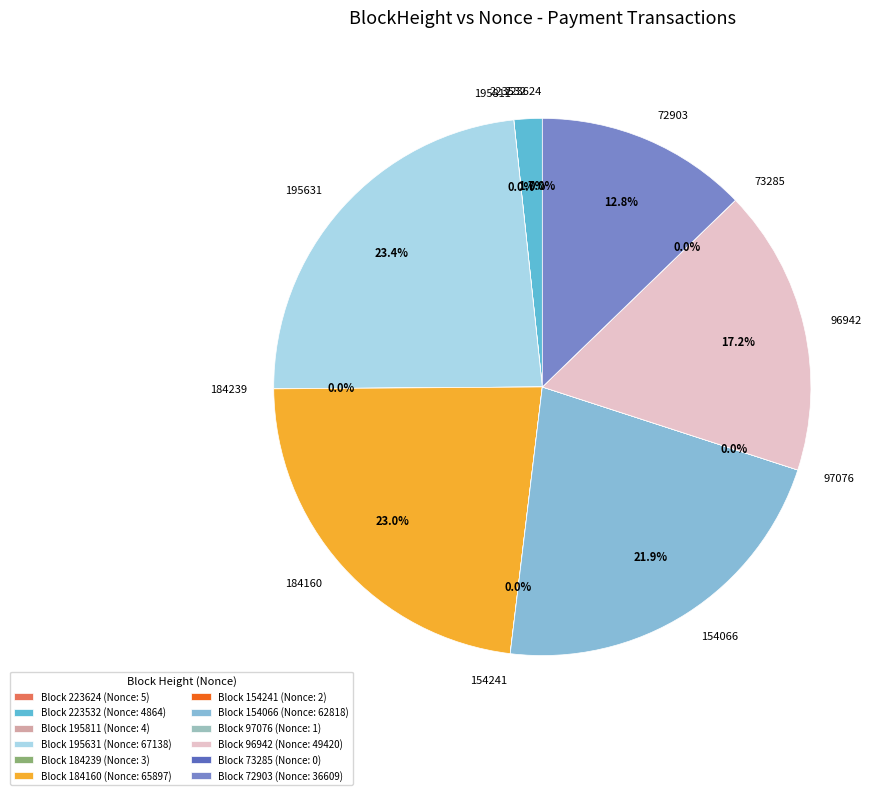

Combined, what portion of the pie is 96942 and 223532?

18.9%